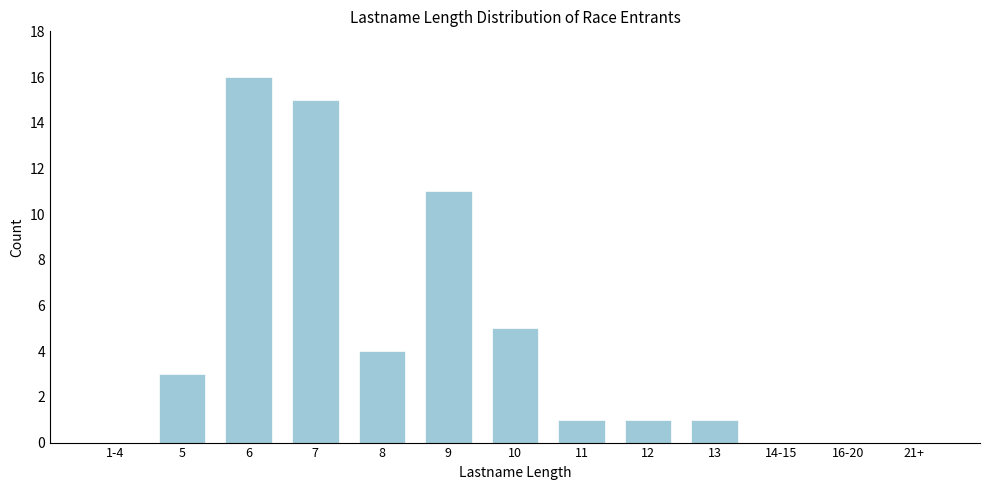

Reading left to right, what are all the values shown in this chart?

1-4=0	5=3	6=16	7=15	8=4	9=11	10=5	11=1	12=1	13=1	14-15=0	16-20=0	21+=0